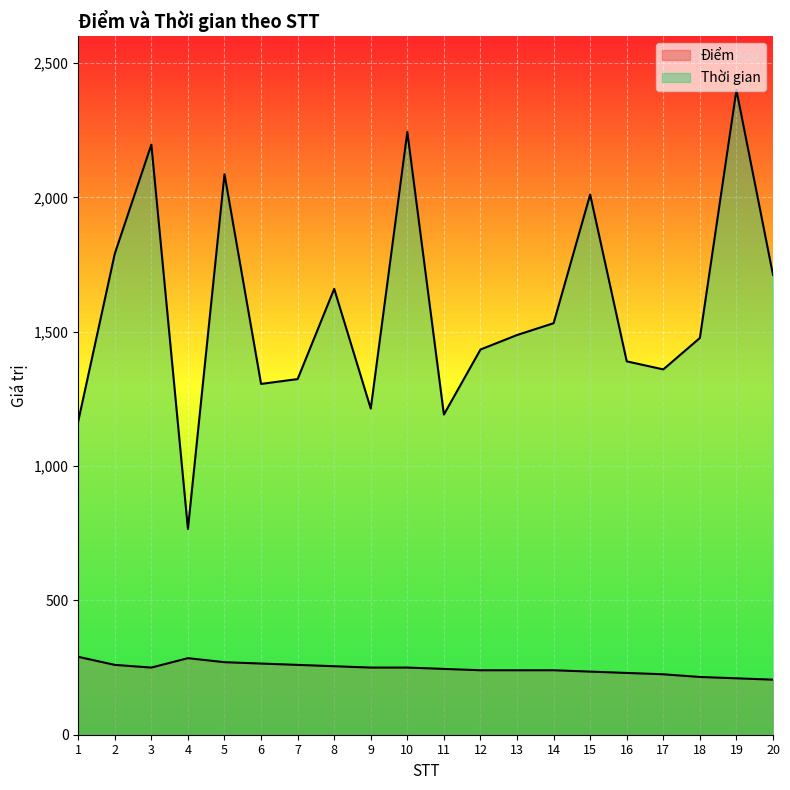

What is the maximum value shown in the chart?

2400